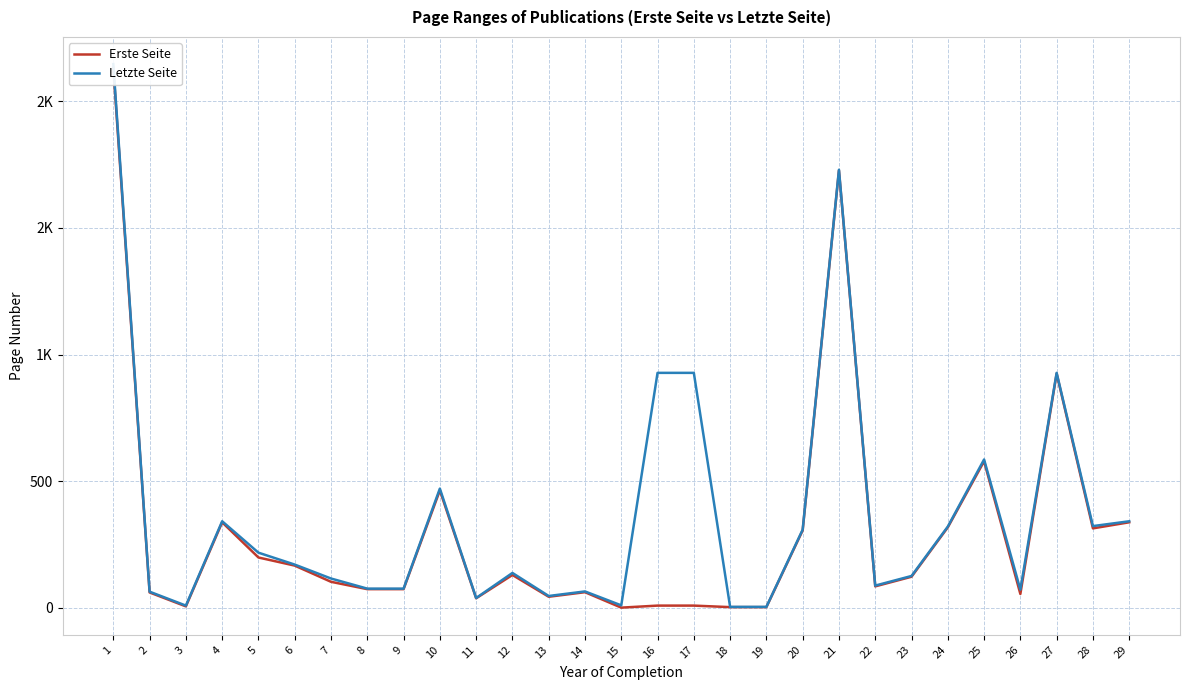

True or false: Letzte Seite and Erste Seite intersect in this chart.

False